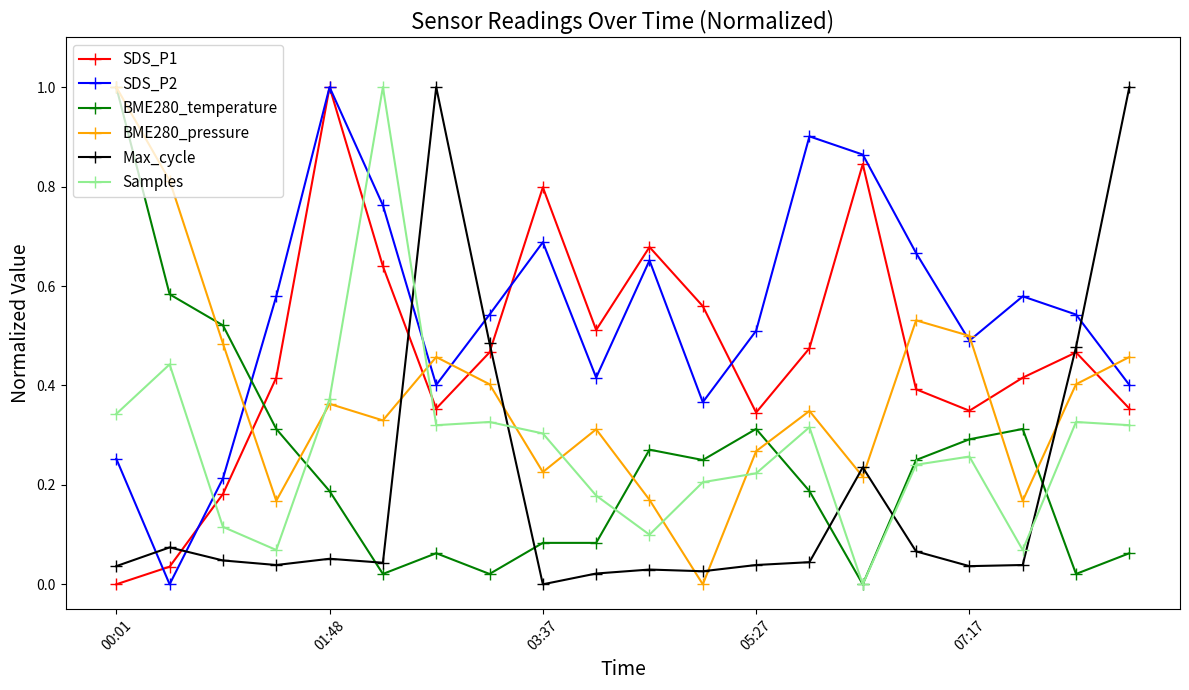

What is the maximum value for BME280_temperature?

1.0